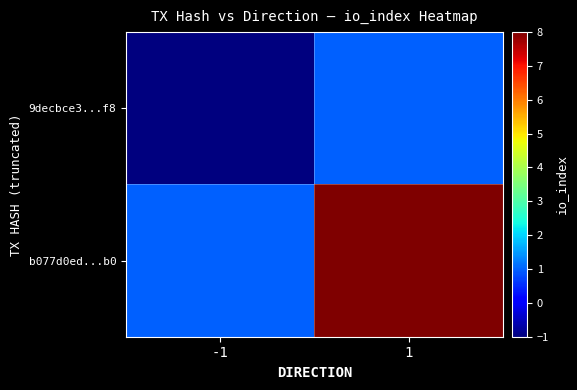

List the series in order of their peak value, lowest first.

9decbce3...f8, b077d0ed...b0